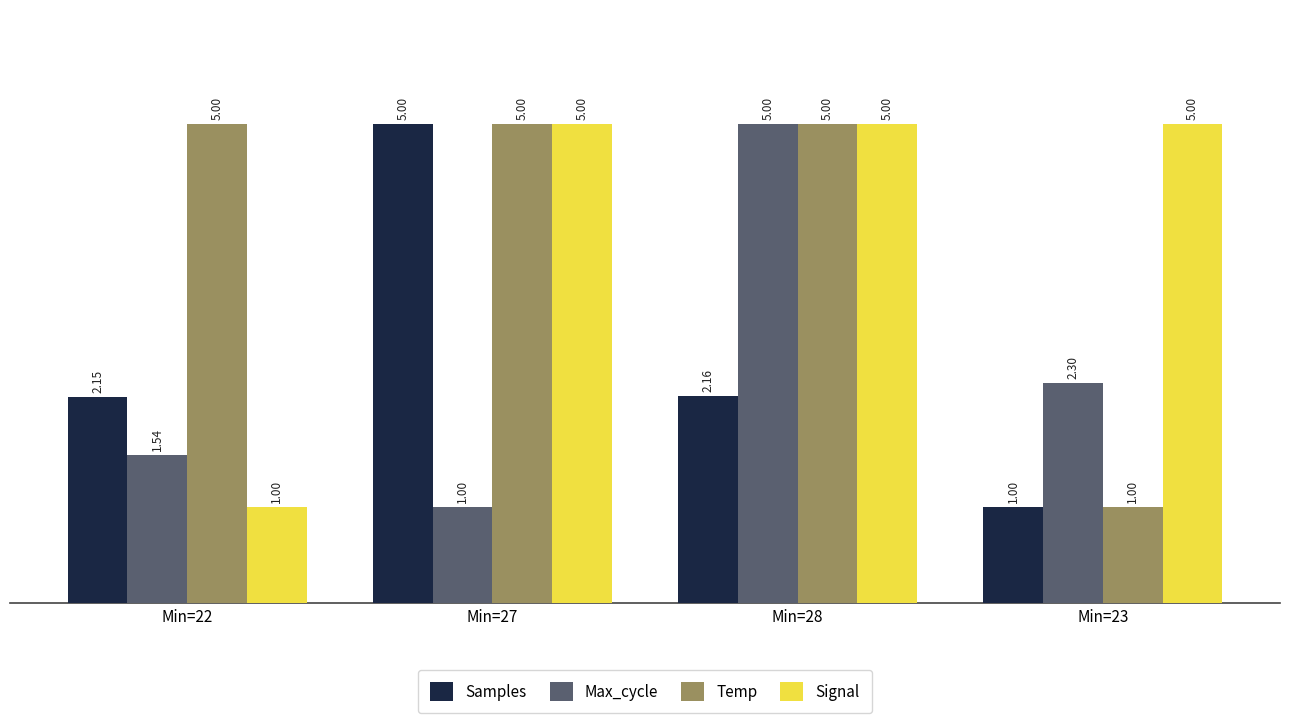

What is the difference between the second highest and minimum values in the Samples series?

1.2